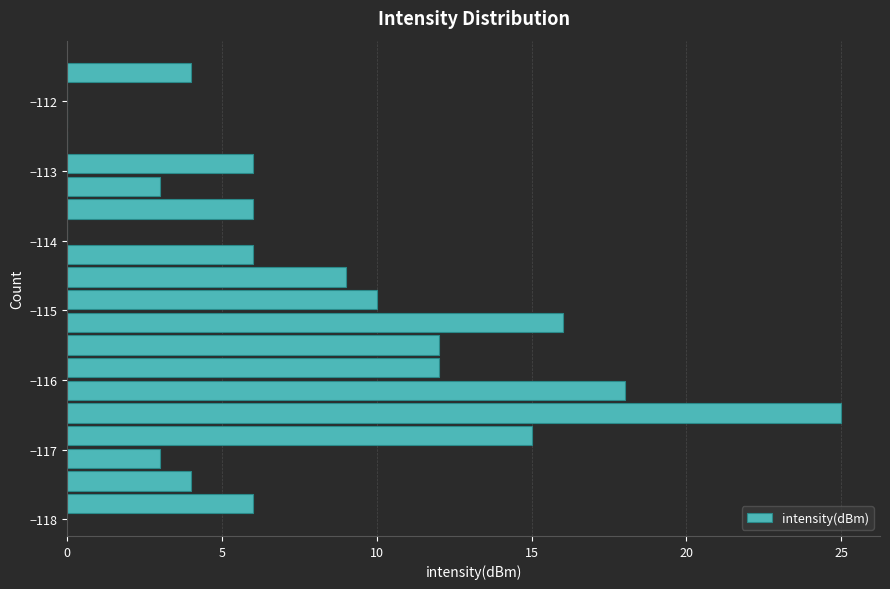

Read against the y-axis, roughly where is the centre of the longest bar?

-116.5